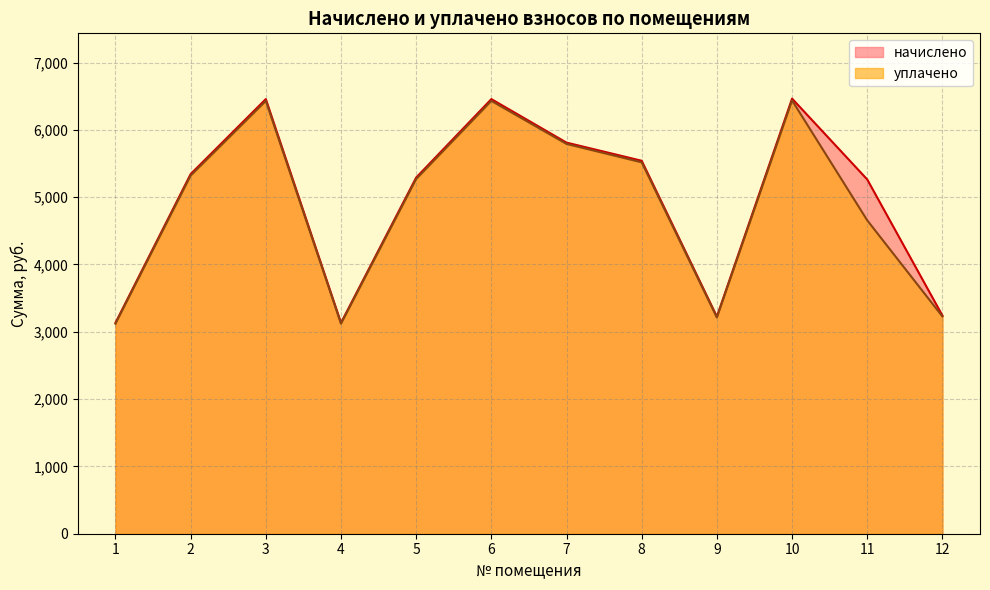

What is the difference between the начислено values at 11 and 12?

2021.3